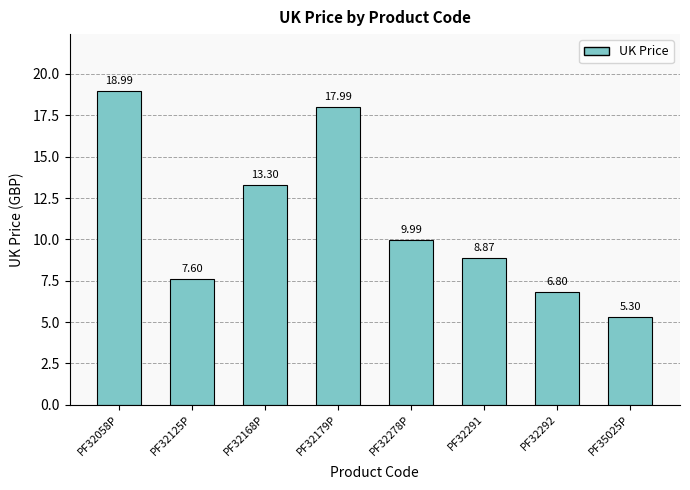

Is it true that the value at PF32168P is 4.7?

False